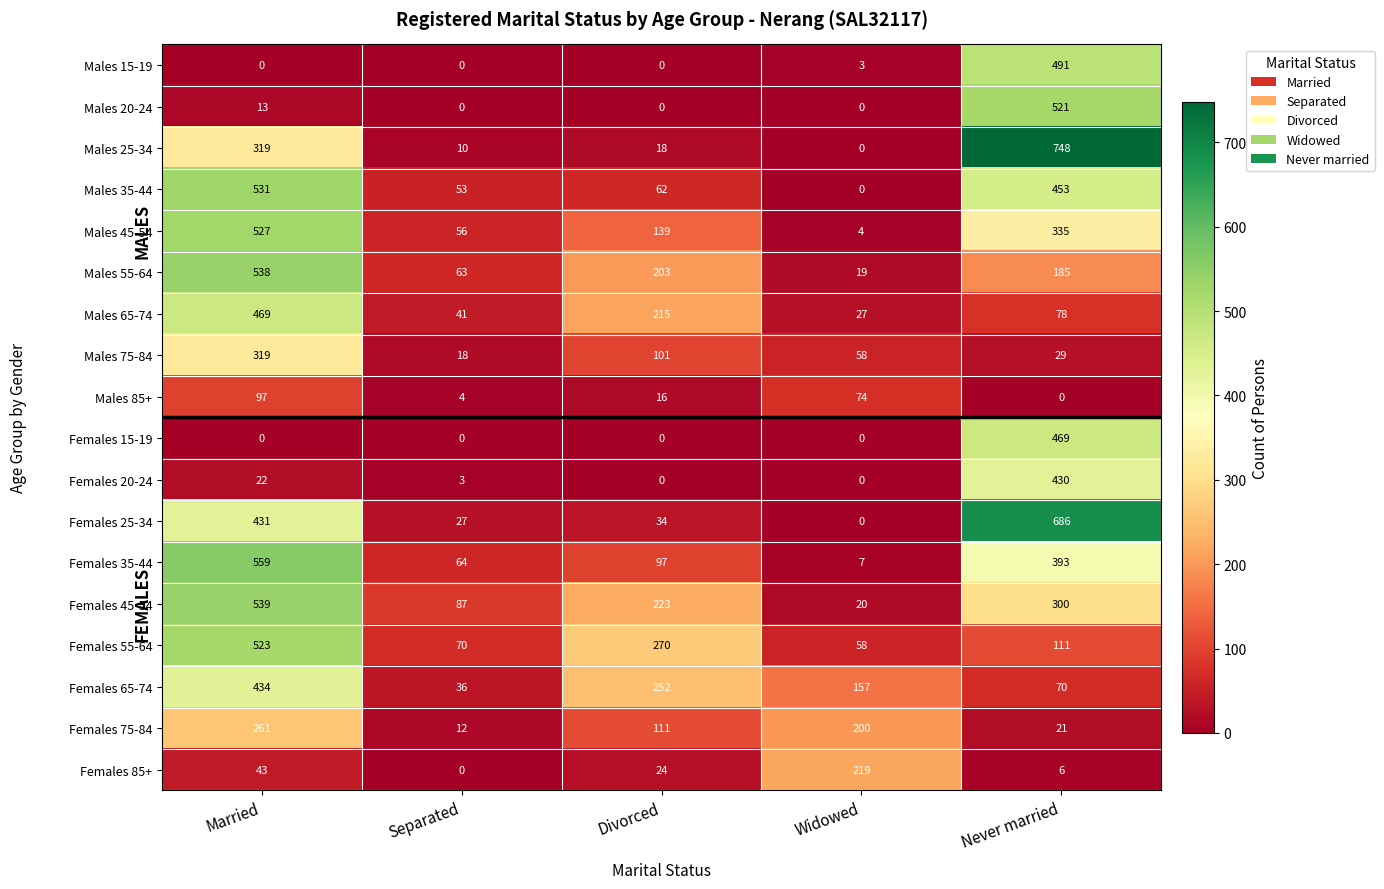

At Never married, list the series in order from smallest to largest.

Males 85+, Females 85+, Females 75-84, Males 75-84, Females 65-74, Males 65-74, Females 55-64, Males 55-64, Females 45-54, Males 45-54, Females 35-44, Females 20-24, Males 35-44, Females 15-19, Males 15-19, Males 20-24, Females 25-34, Males 25-34